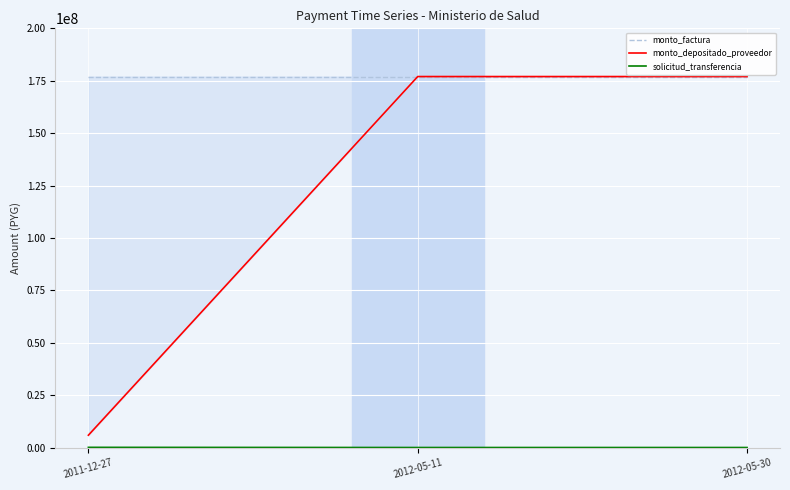

List the series in order of their overall mean, highest first.

monto_factura, monto_depositado_proveedor, solicitud_transferencia